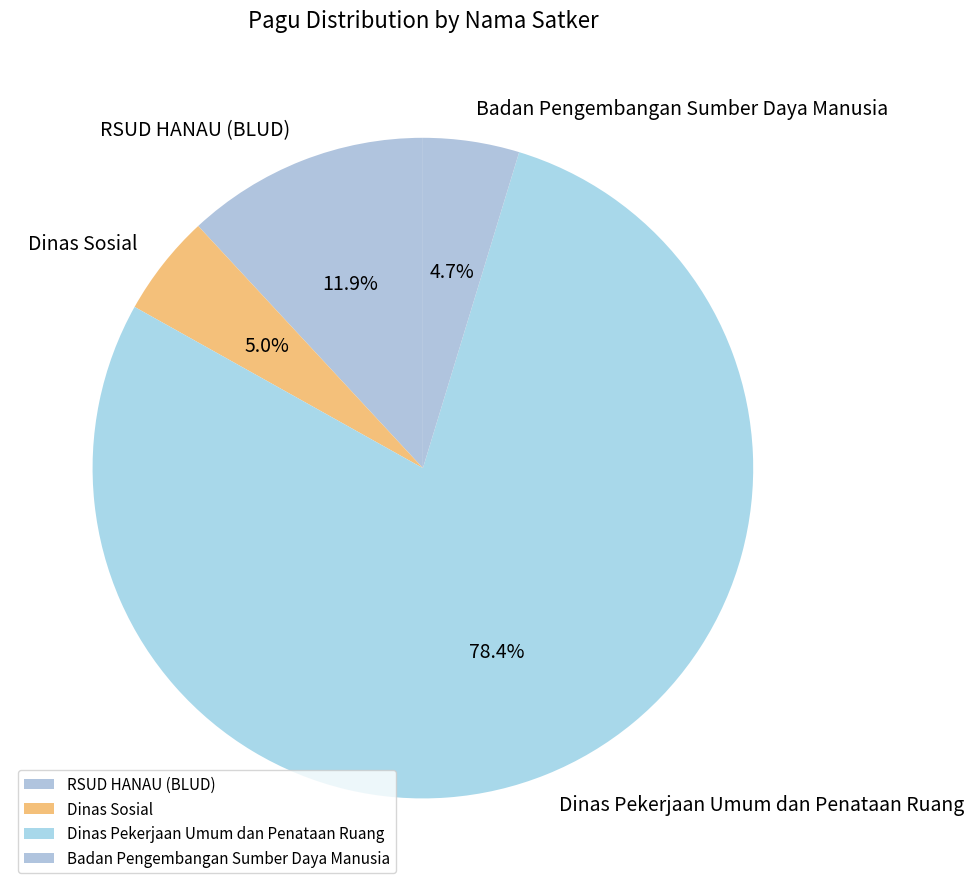

What is the largest slice in the pie chart?

Dinas Pekerjaan Umum dan Penataan Ruang